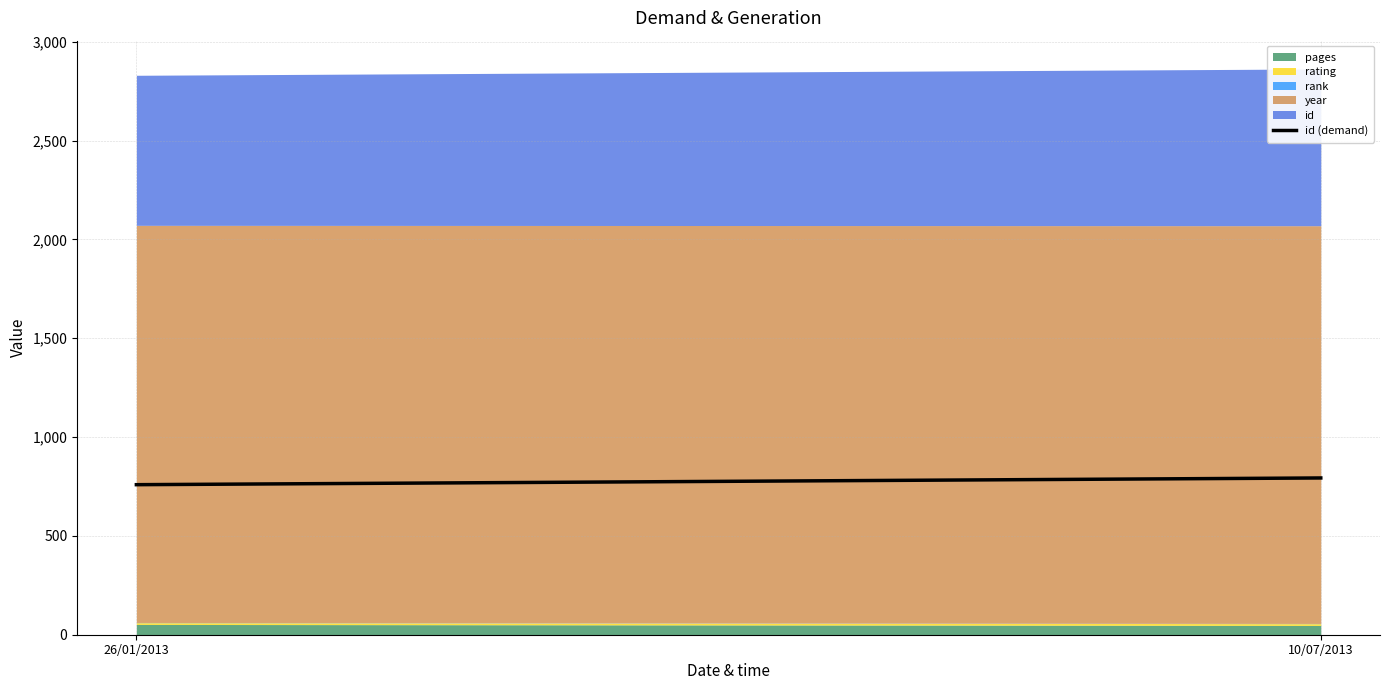

What is the smallest value displayed?

759